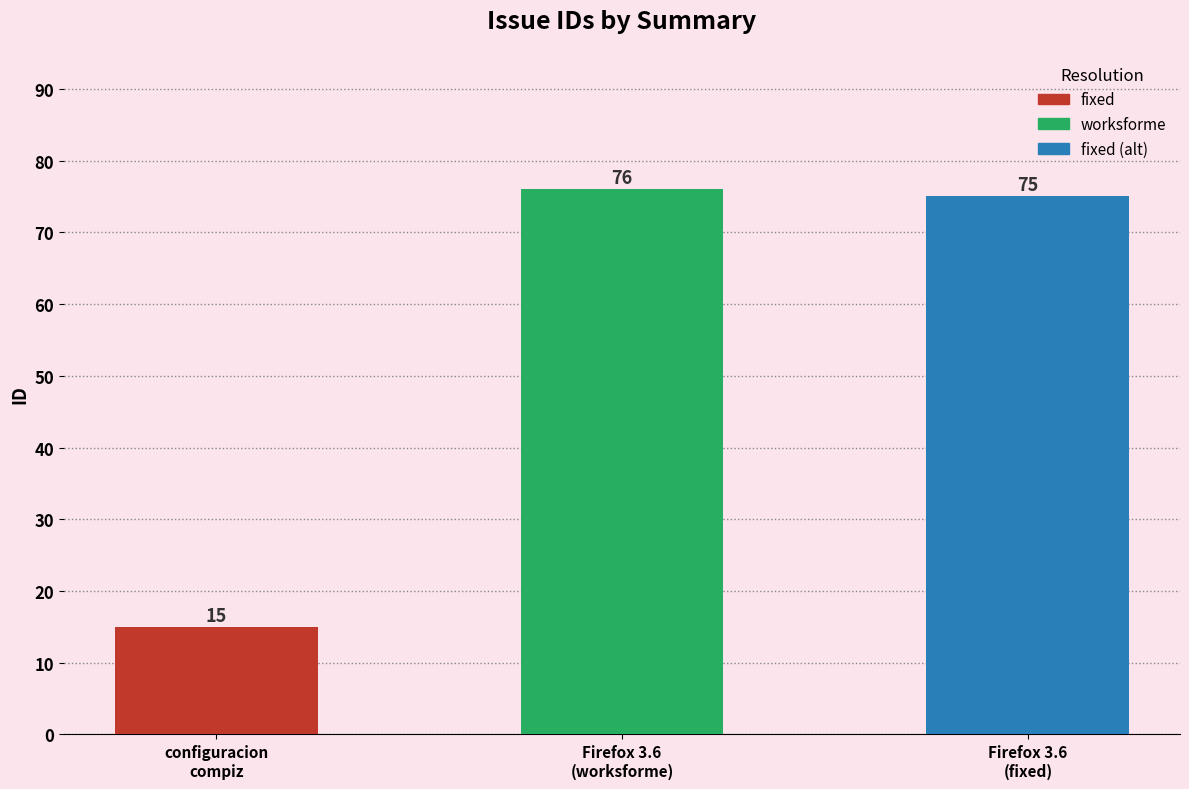

What is the maximum value shown in the chart?

76